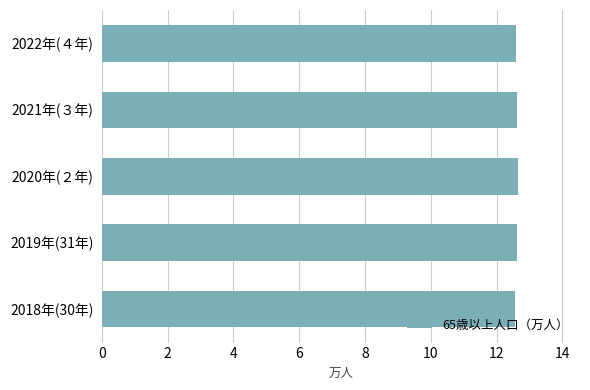

Count the values in the range 12 to 13.

5